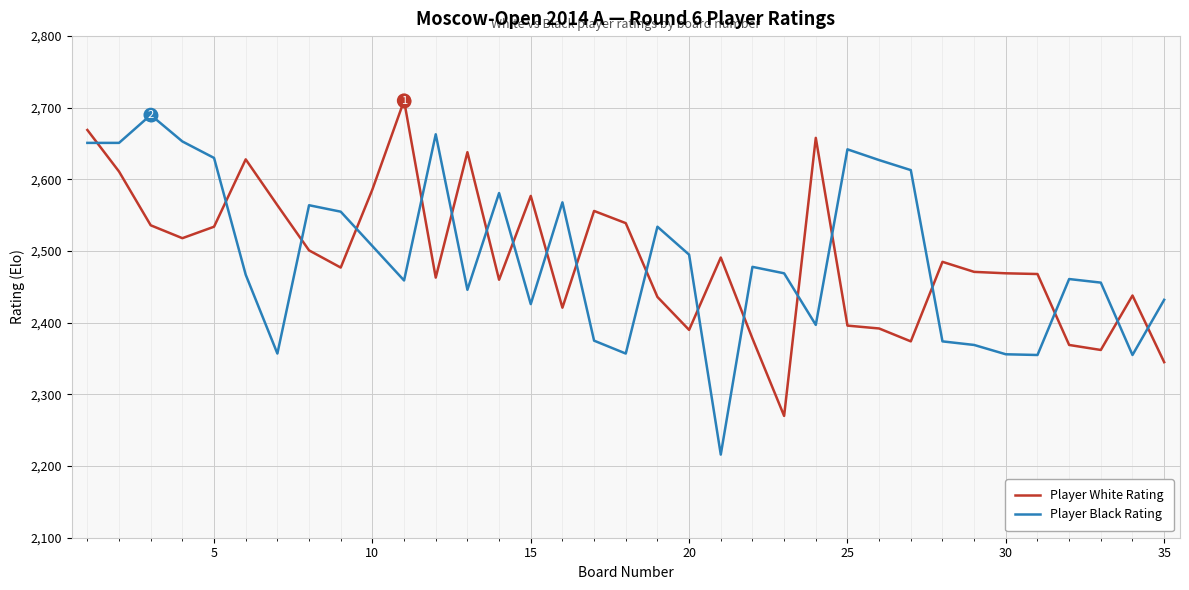

What is the sum of all Player Black Rating values?

87229